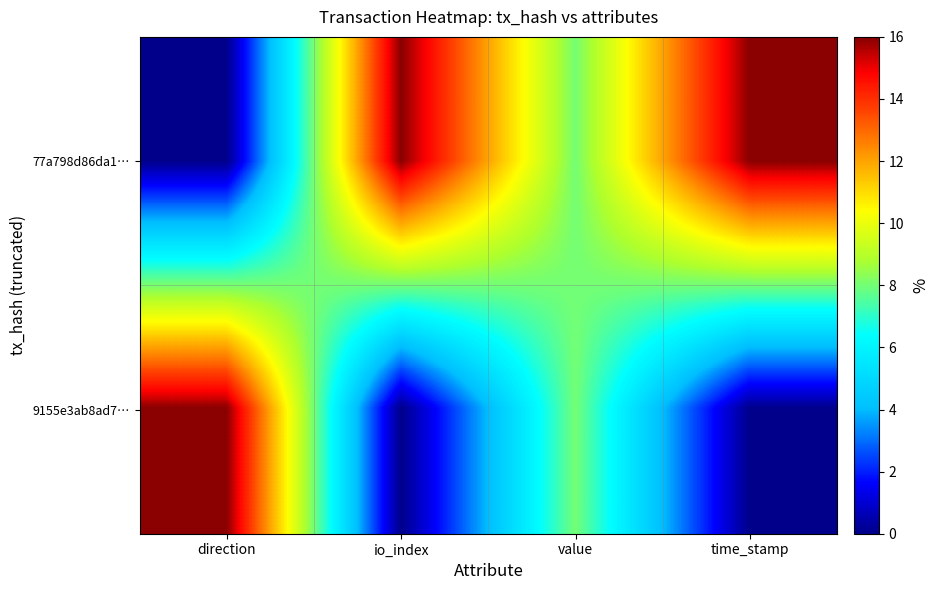

Which has a higher value, direction or time_stamp?

time_stamp